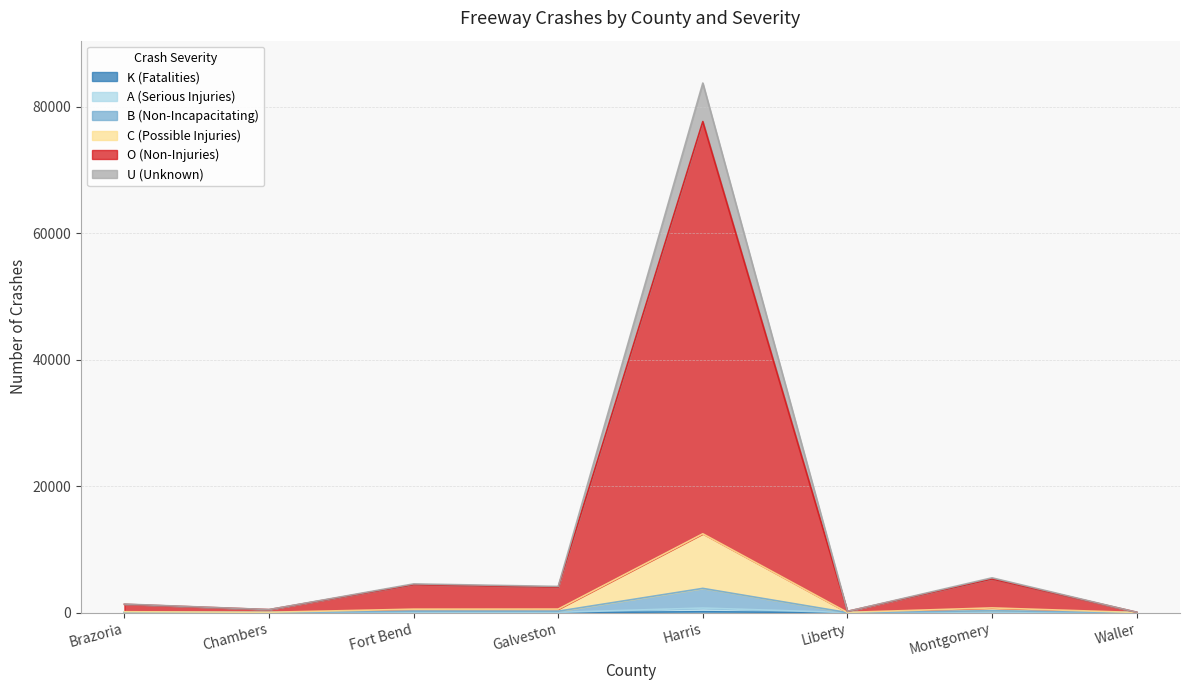

Does the chart have visible grid lines?

Yes